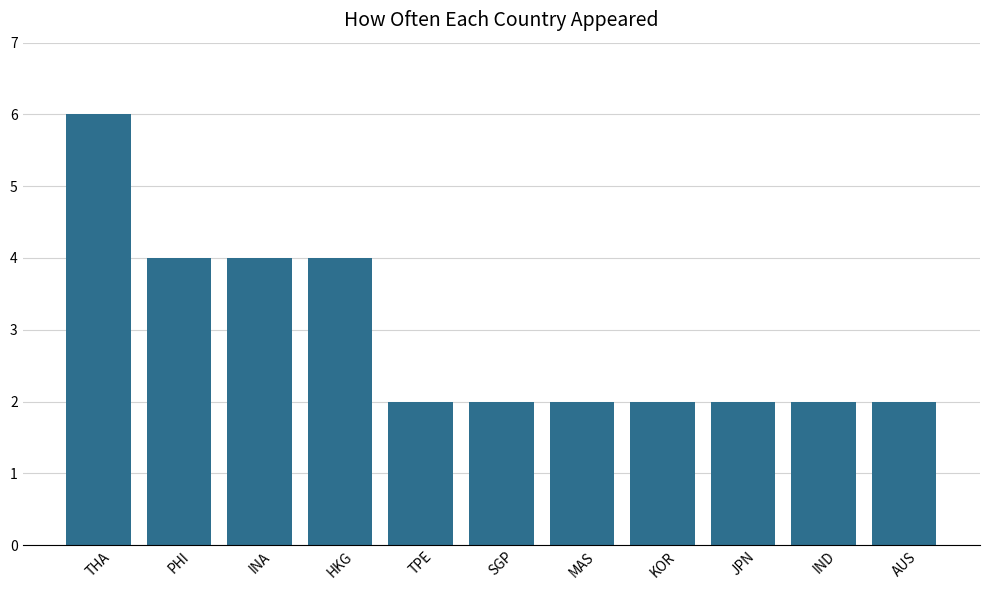

What is the difference between the values at INA and AUS?

2